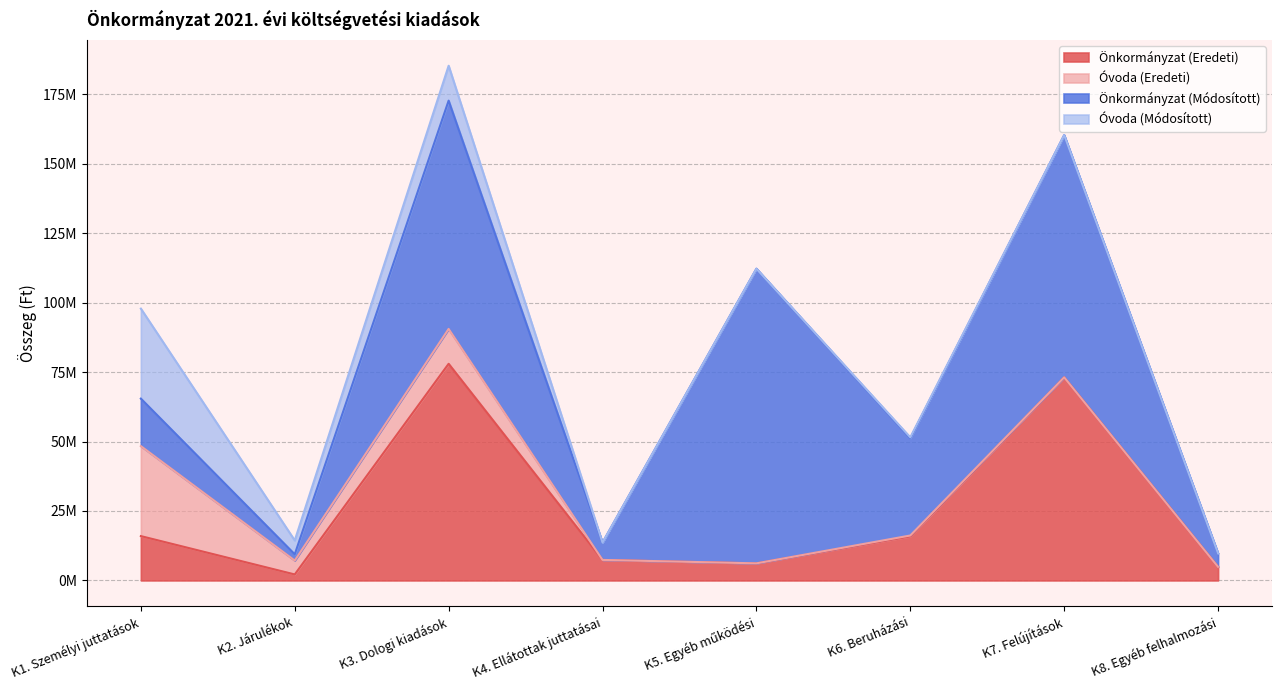

Reading right to left, list all the values displayed in this chart.

Önkormányzat (Eredeti): K8. Egyéb felhalmozási=4884739	K7. Felújítások=73132711	K6. Beruházási=15861081	K5. Egyéb működési=6150000	K4. Ellátottak juttatásai=7385000	K3. Dologi kiadások=78006468	K2. Járulékok=2152872	K1. Személyi juttatások=15961351
Óvoda (Eredeti): K8. Egyéb felhalmozási=0	K7. Felújítások=0	K6. Beruházási=317500	K5. Egyéb működési=0	K4. Ellátottak juttatásai=0	K3. Dologi kiadások=12562585	K2. Járulékok=5002368	K1. Személyi juttatások=32405741
Önkormányzat (Módosított): K8. Egyéb felhalmozási=4884739	K7. Felújítások=87222998	K6. Beruházási=35024122	K5. Egyéb működési=106093452	K4. Ellátottak juttatásai=6220000	K3. Dologi kiadások=82201158	K2. Járulékok=2240864	K1. Személyi juttatások=17096649
Óvoda (Módosított): K8. Egyéb felhalmozási=0	K7. Felújítások=0	K6. Beruházási=317500	K5. Egyéb működési=0	K4. Ellátottak juttatásai=0	K3. Dologi kiadások=12563780	K2. Járulékok=5002368	K1. Személyi juttatások=32405741